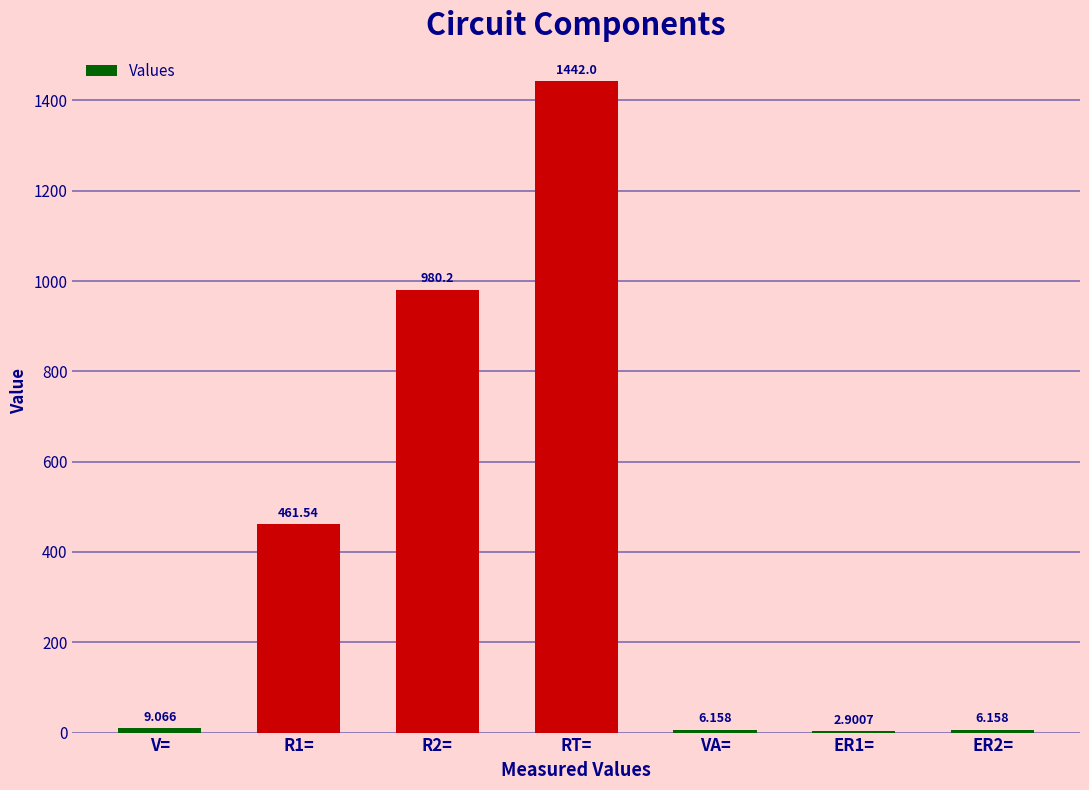

At which label is the value closest to 722?

R2=